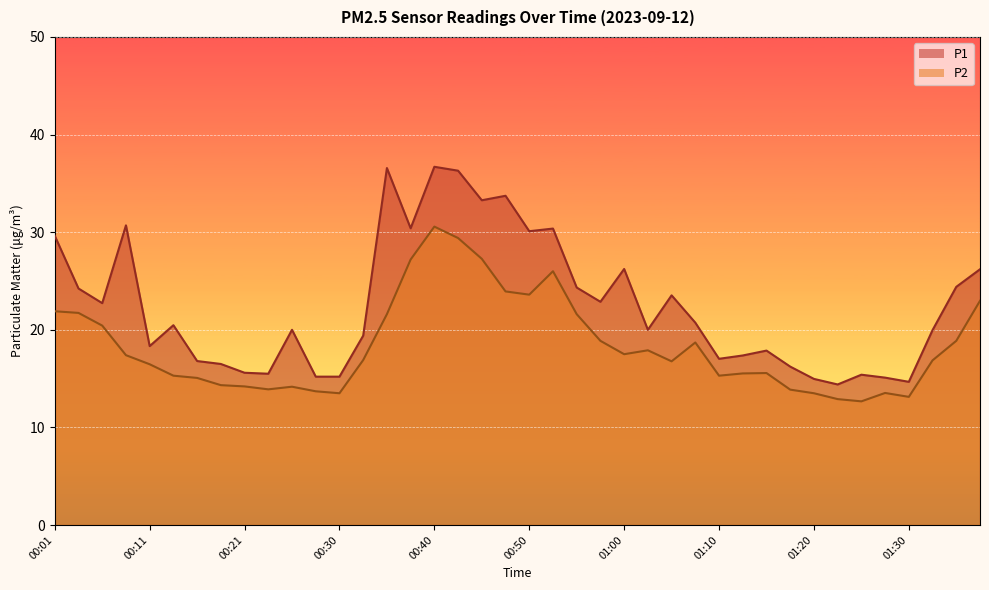

At how many categories does at least one series exceed 33?

5